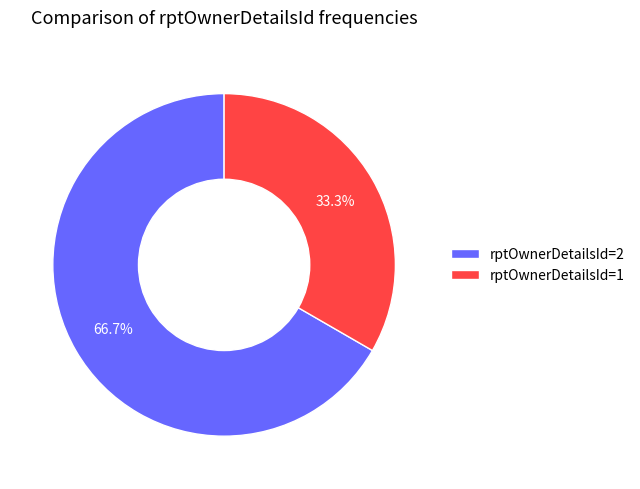

What percentage is NOT represented by rptOwnerDetailsId=2?

33.3%